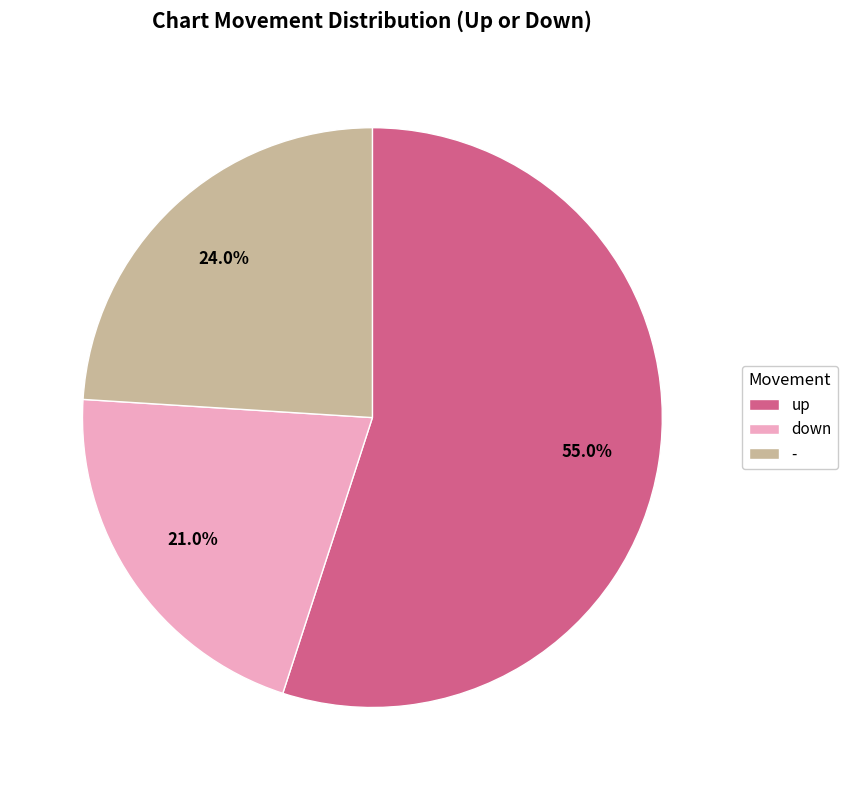

Rank the categories by value from highest to lowest.

up, -, down